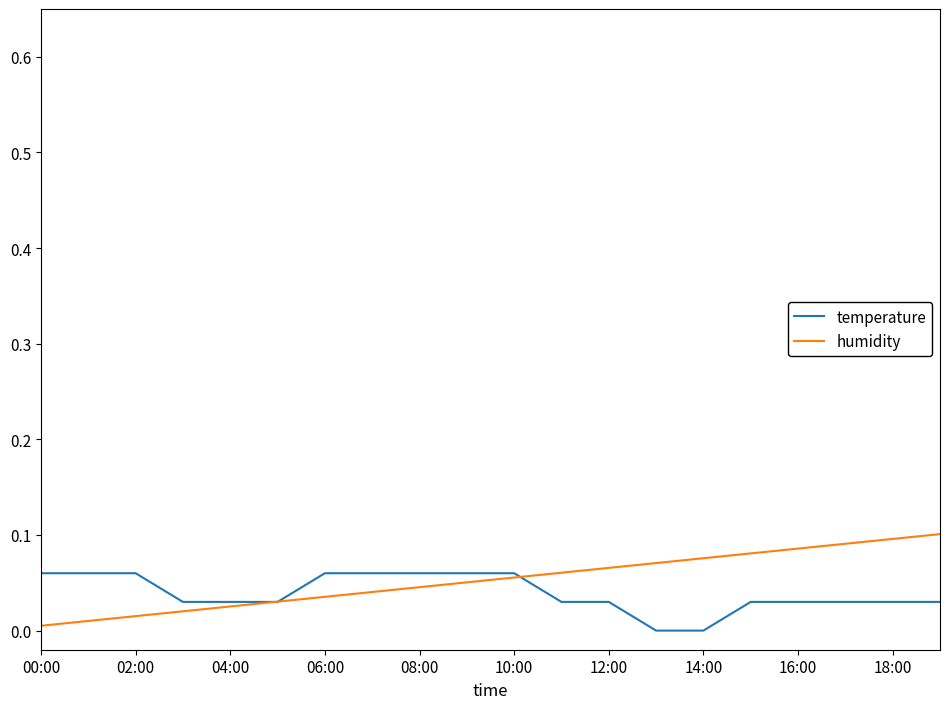

At how many categories does at least one series exceed 0?

20